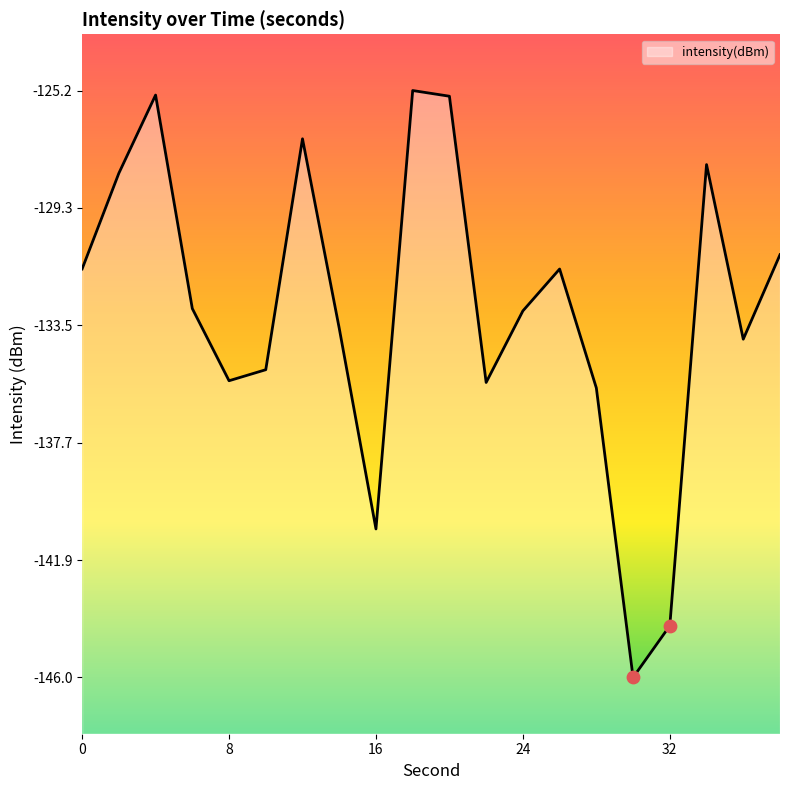

Between 30 and 20, which is larger?

20